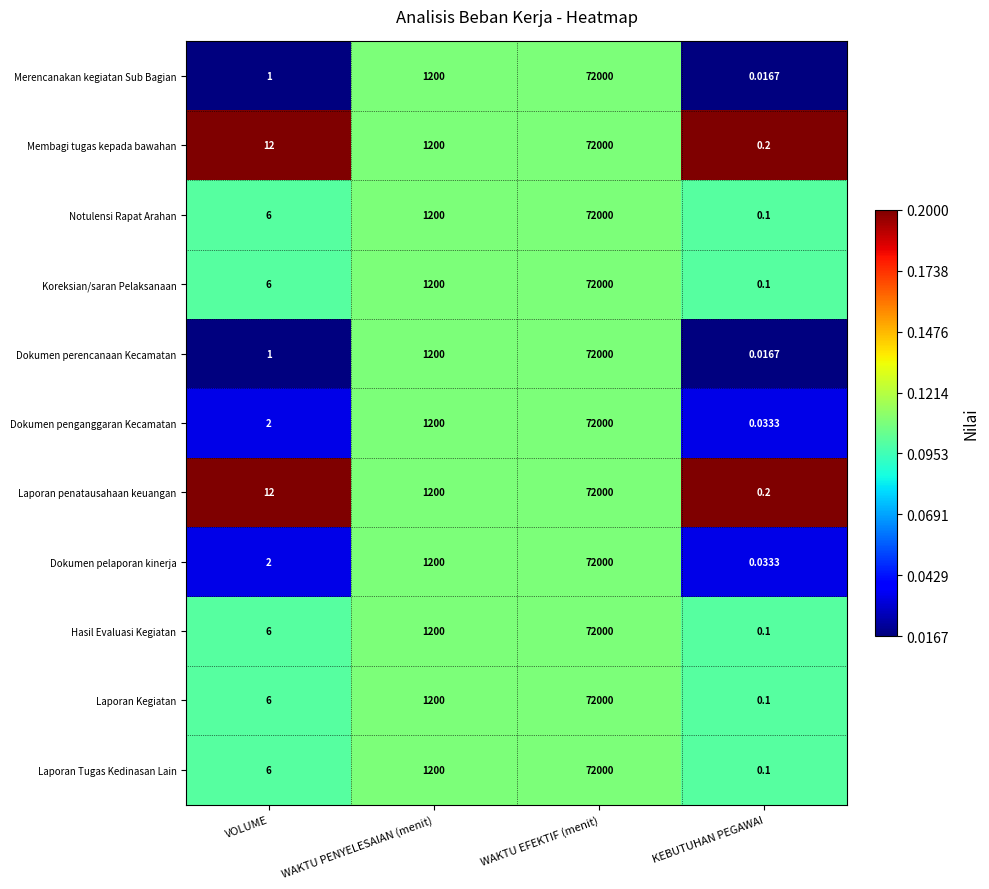

What is the total value across all series at WAKTU PENYELESAIAN (menit)?

13200.0